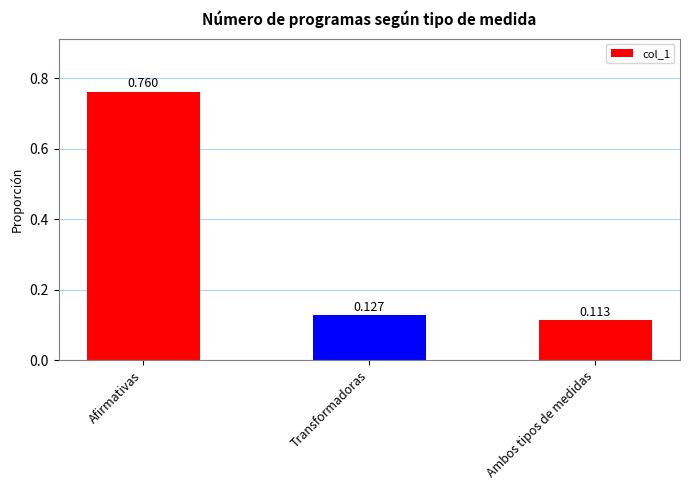

Which has a higher value, Transformadoras or Ambos tipos de medidas?

Transformadoras